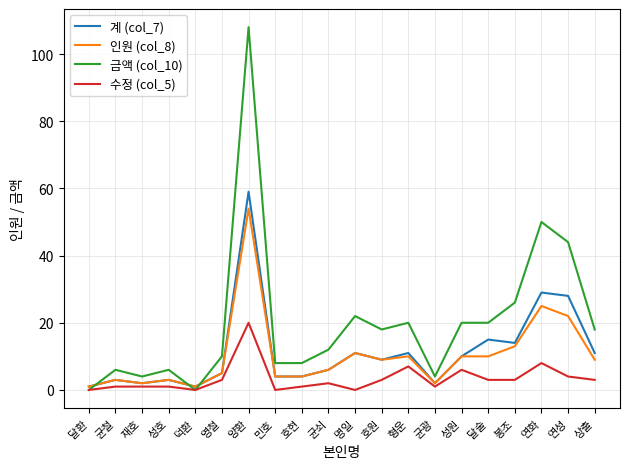

What value does the 인원 (col_8) series have at 명일?

11